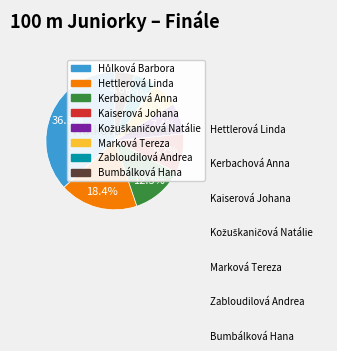

Is there a majority slice in this chart?

No